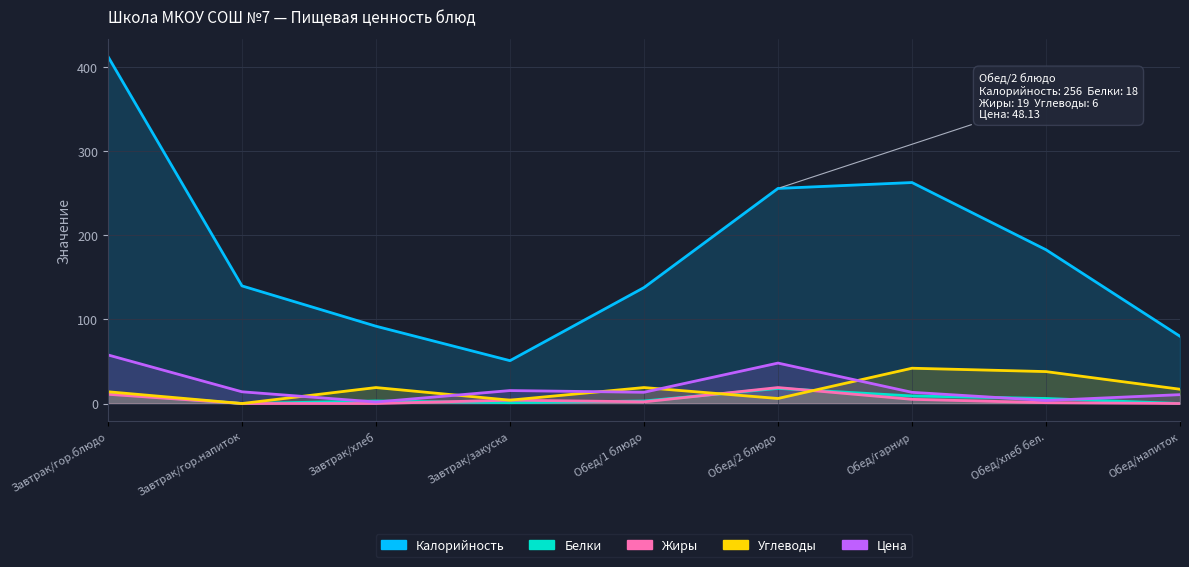

How many categories are shown in the chart?

9